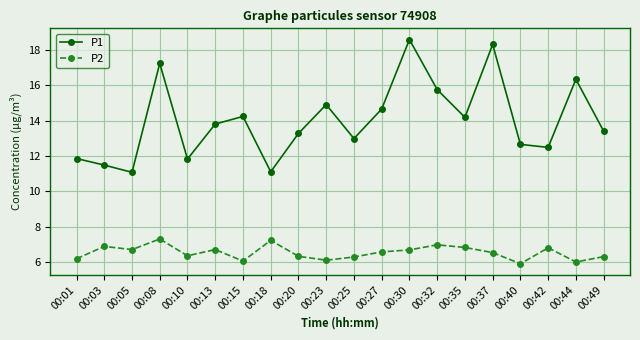

What is the difference between the highest and lowest values at 00:49?

7.1